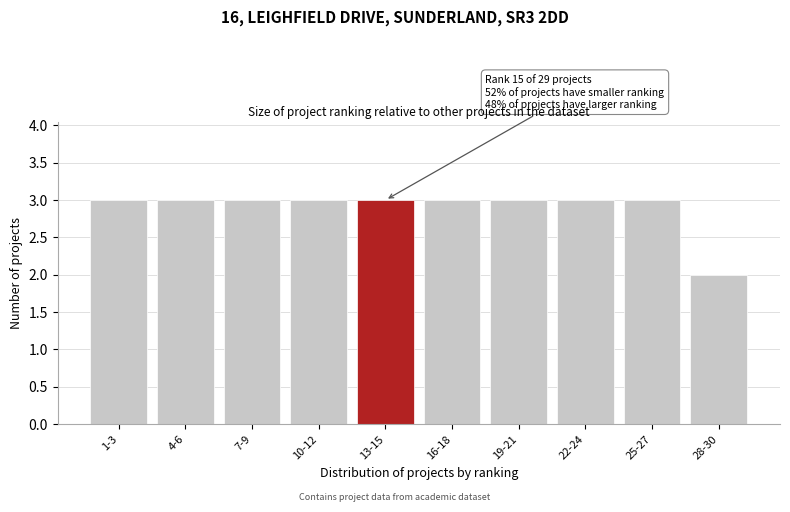

Reading left to right, transcribe all the data shown in this chart.

1-3=3	4-6=3	7-9=3	10-12=3	13-15=3	16-18=3	19-21=3	22-24=3	25-27=3	28-30=2